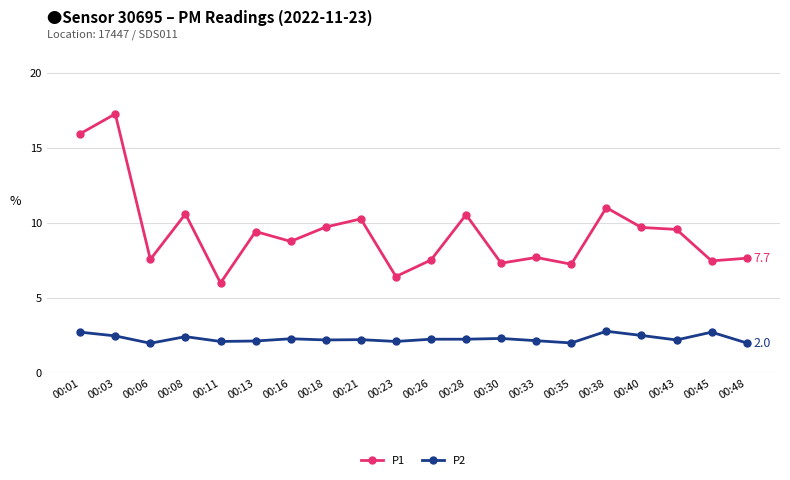

Which series changed the most between 00:38 and 00:45?

P1